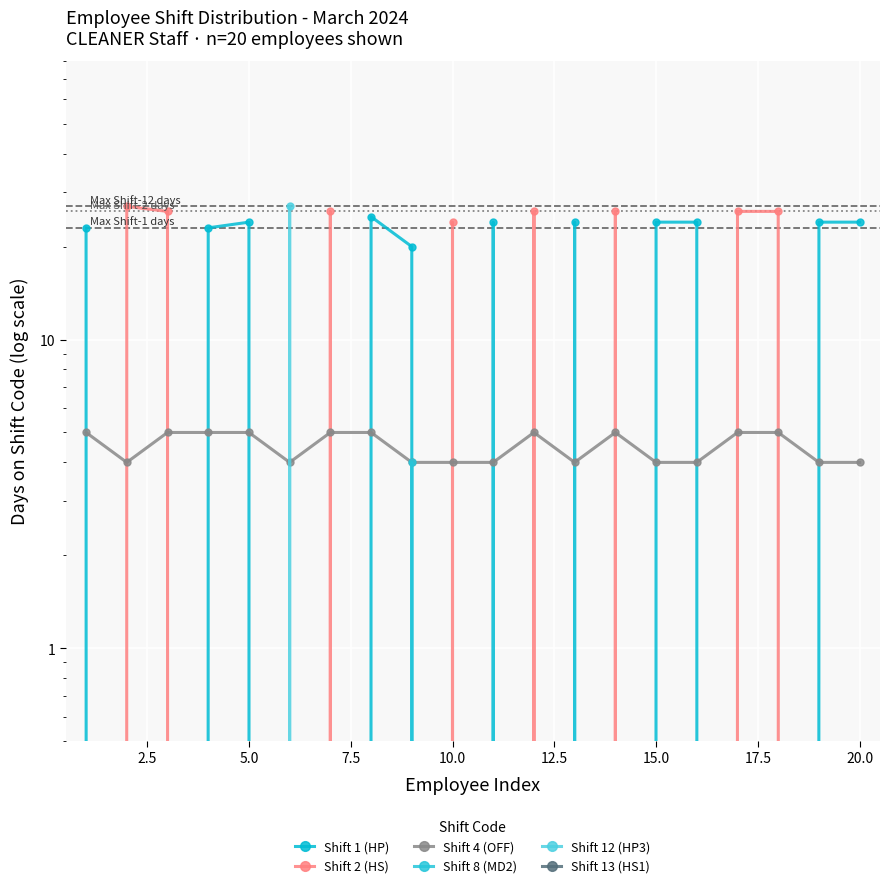

The Shift 8 (MD2) series shows 2 at 5.0. True or false?

False